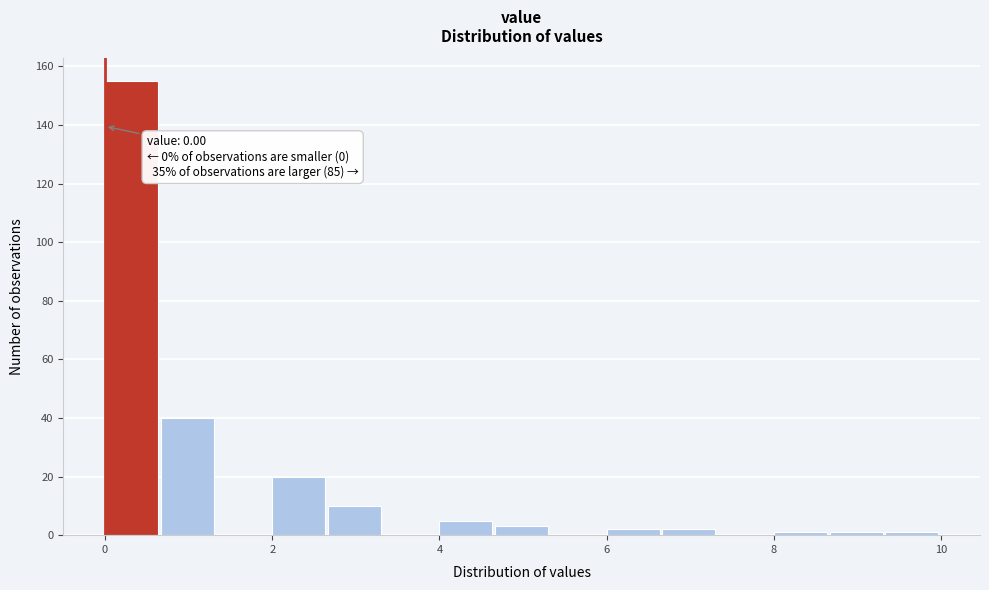

Around what value on the x-axis is the tallest bar? Give the approximate position of its centre, as read against the axis.

0.4